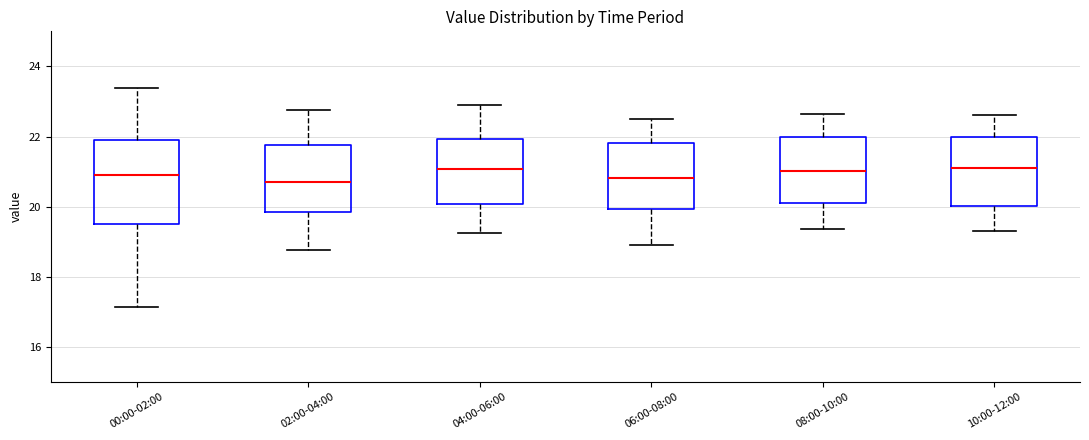

Where does the lower whisker of the box for 00:00-02:00 end on the y-axis? The values are not printed on the chart, so give them approximately, as read against the axis.

17.2